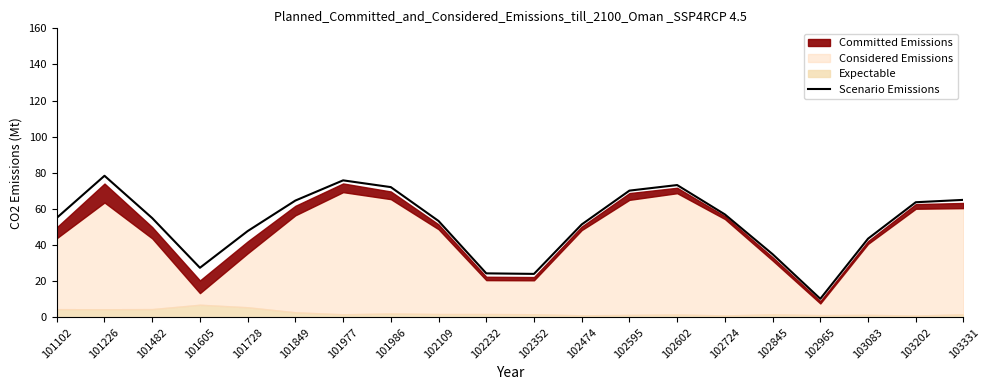

The chart shows a value of 72.1 at 101986. True or false?

True